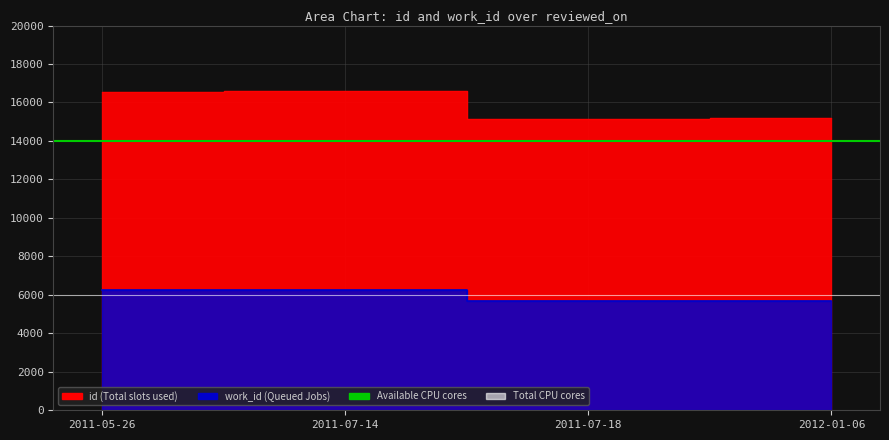

At which category does the chart reach its peak across all series?

2011-05-26